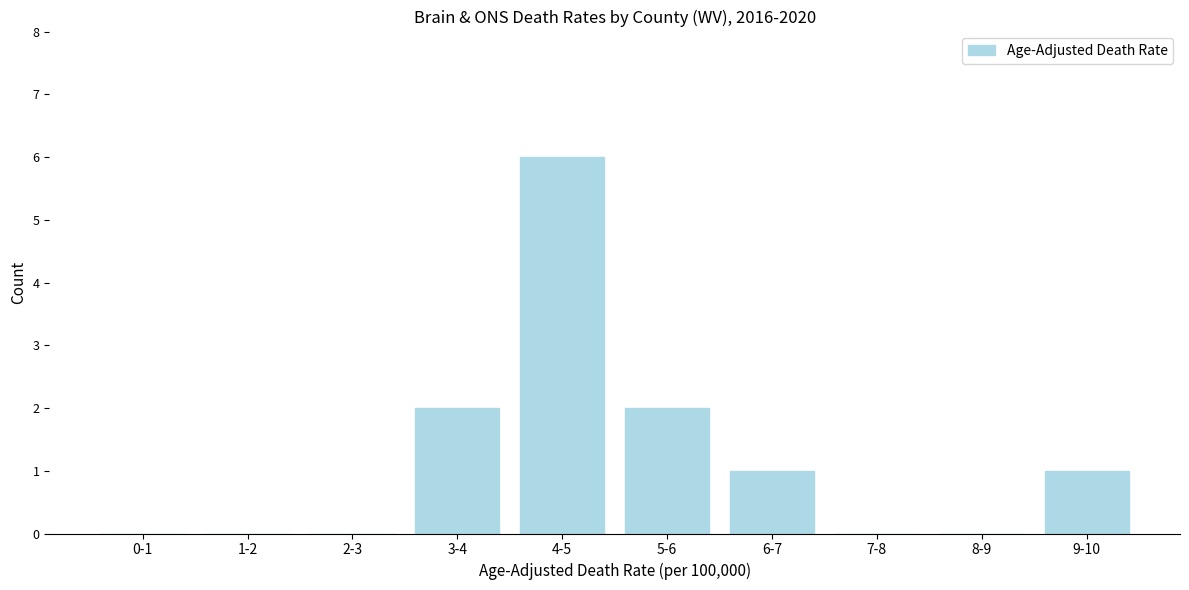

Reading left to right, transcribe all the data shown in this chart.

0-1=0	1-2=0	2-3=0	3-4=2	4-5=6	5-6=2	6-7=1	7-8=0	8-9=0	9-10=1